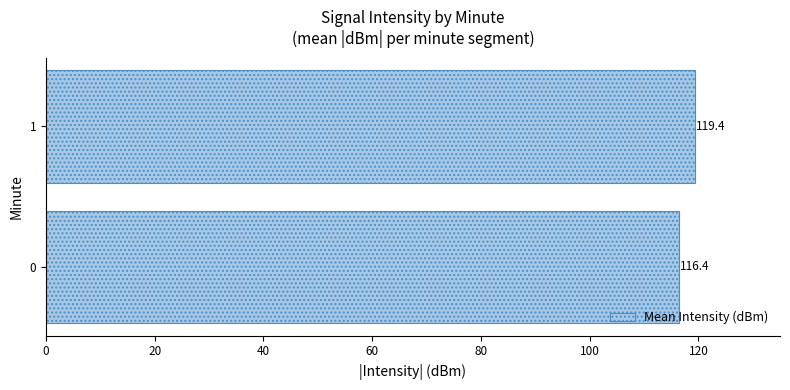

What is the sum of all values?

235.7